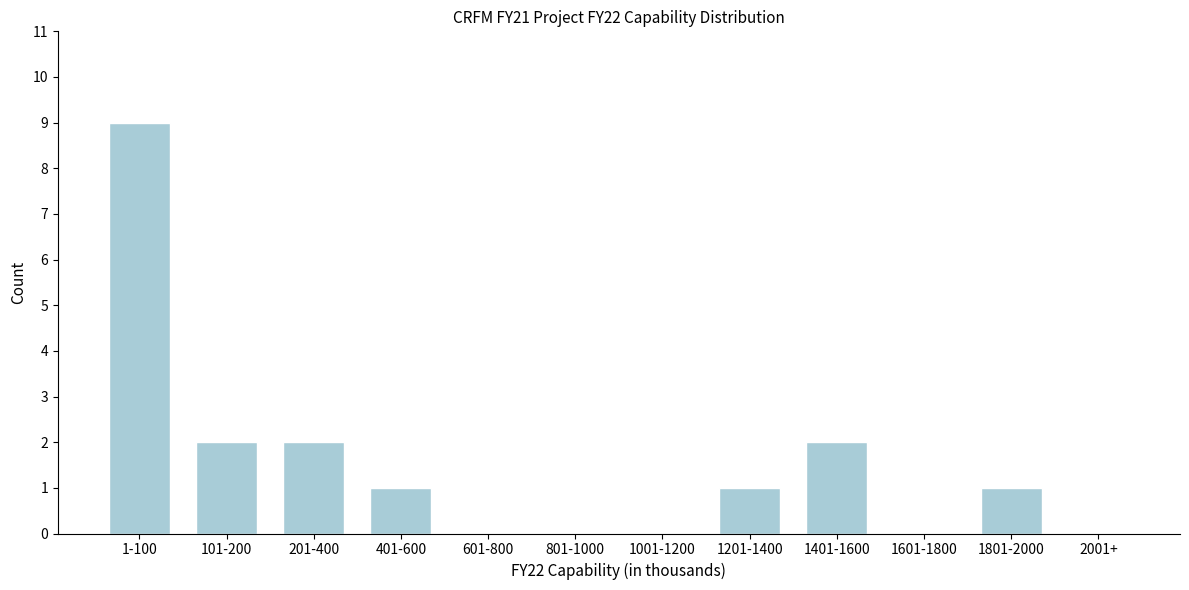

Reading left to right, list all the values displayed in this chart.

1-100=9	101-200=2	201-400=2	401-600=1	601-800=0	801-1000=0	1001-1200=0	1201-1400=1	1401-1600=2	1601-1800=0	1801-2000=1	2001+=0